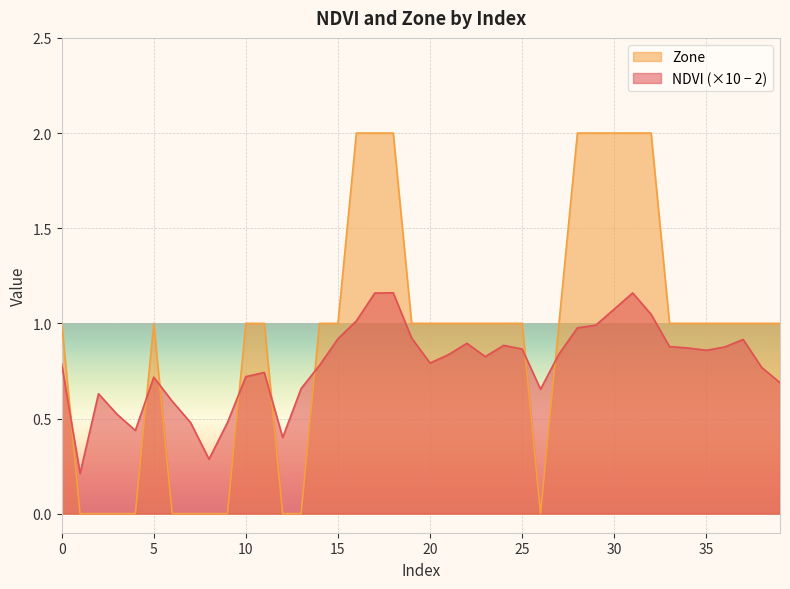

How many lines are shown in the chart?

2